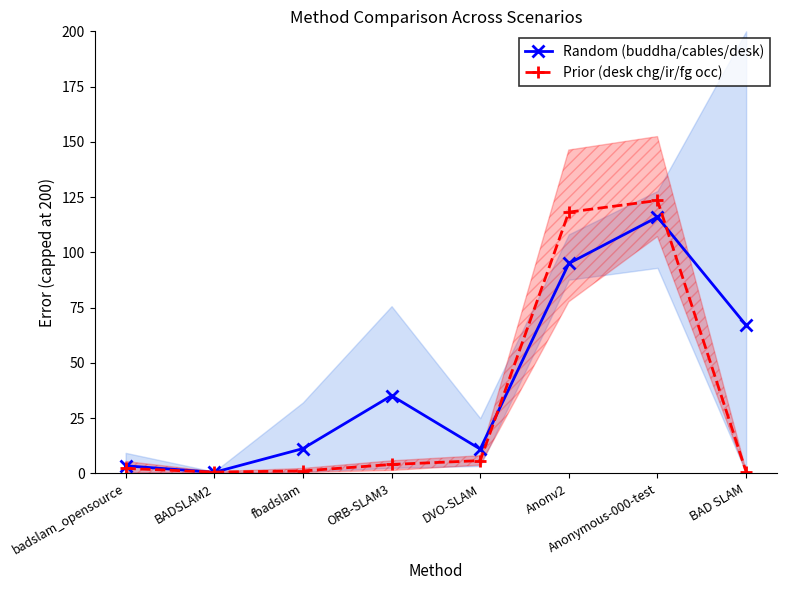

How many lines are shown in the chart?

2